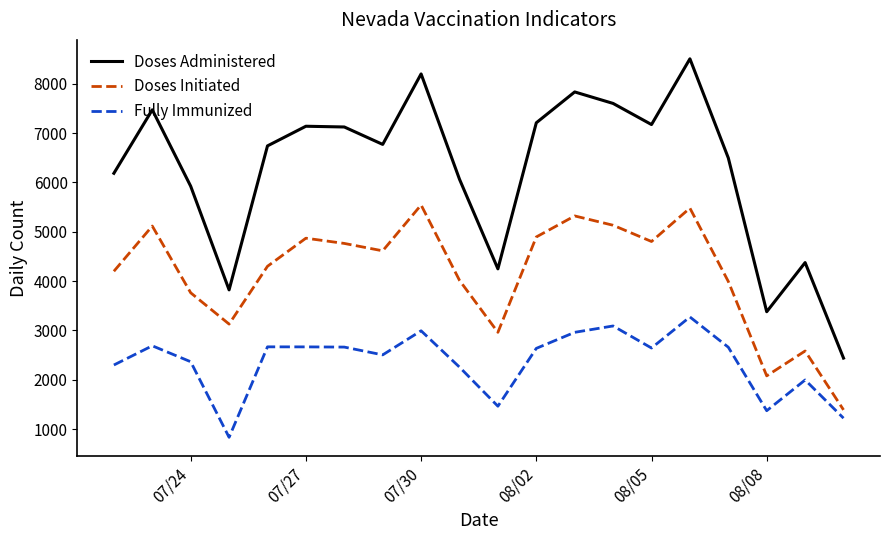

Which series has the widest spread of values?

Doses Administered